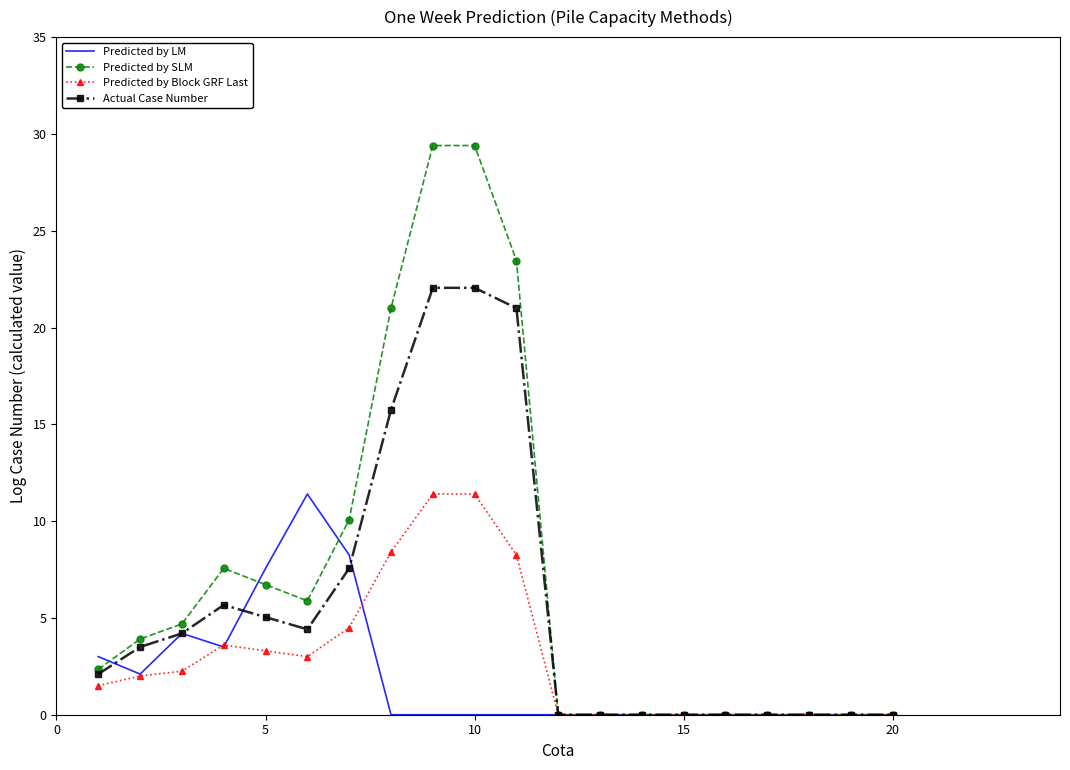

Which series has the largest total across all categories?

Predicted by SLM